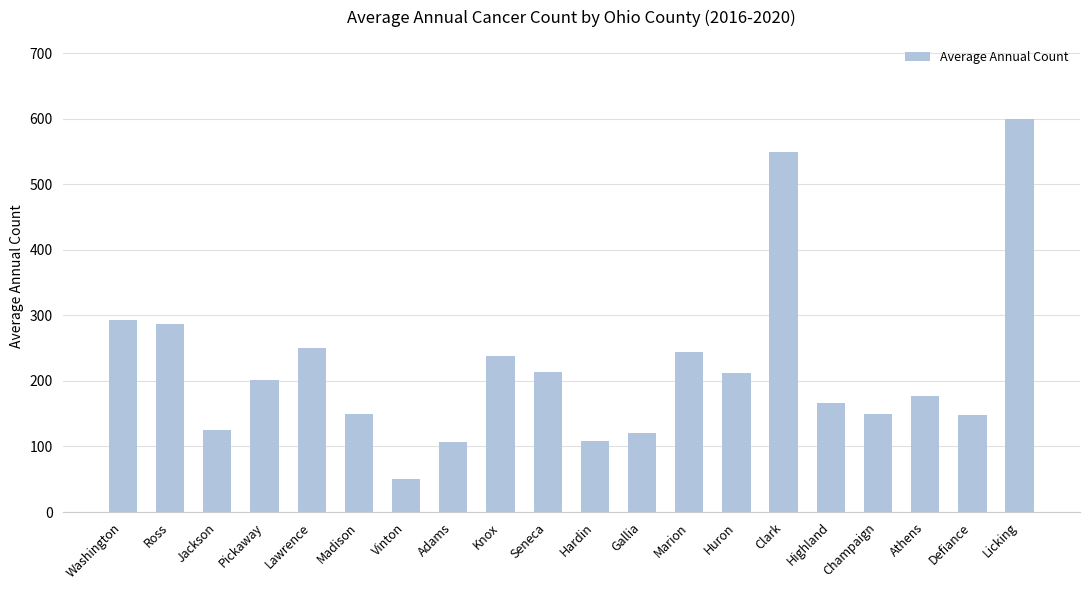

Where is the data nearest to the value 325?

Washington